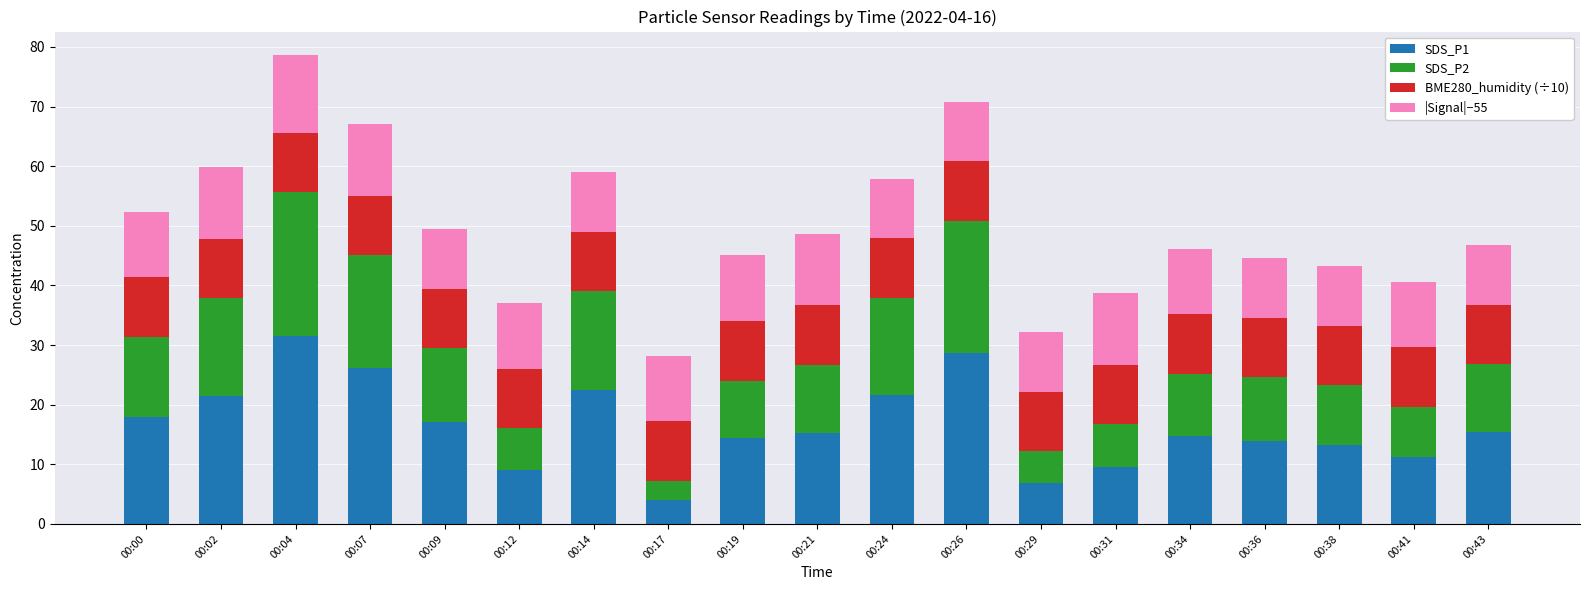

At which category is the sum across all series the highest?

00:04